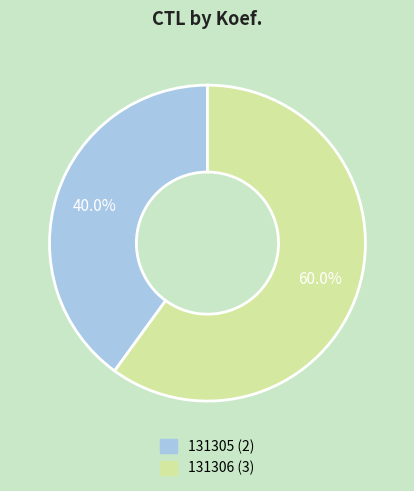

Which slice is the smallest?

131305